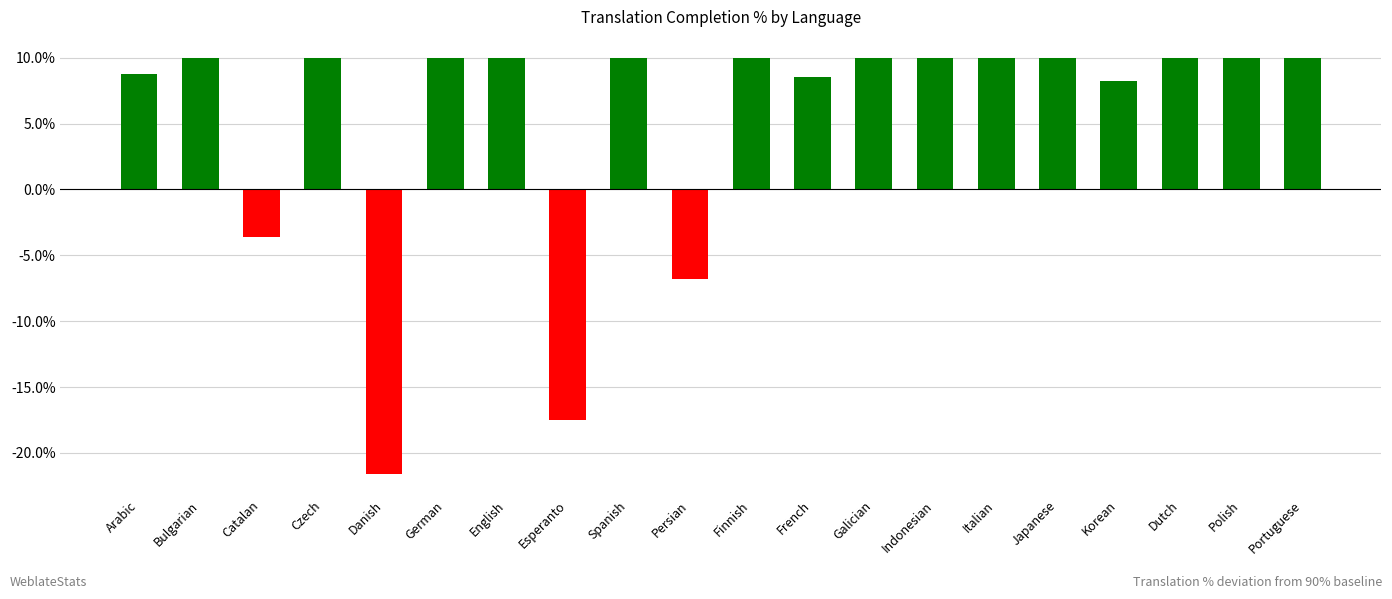

What is the value of the 8th bar from the left?

-17.5